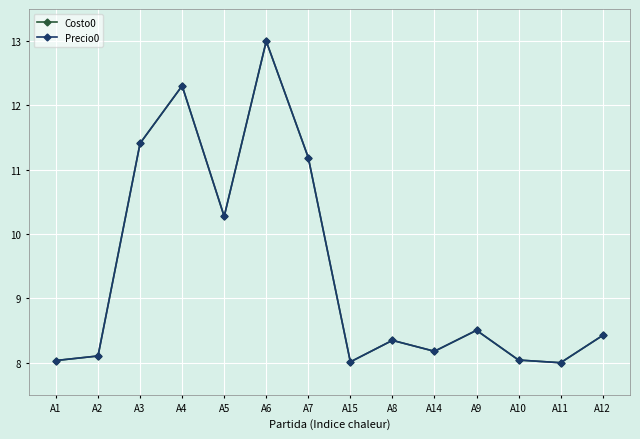

How many lines are shown in the chart?

2